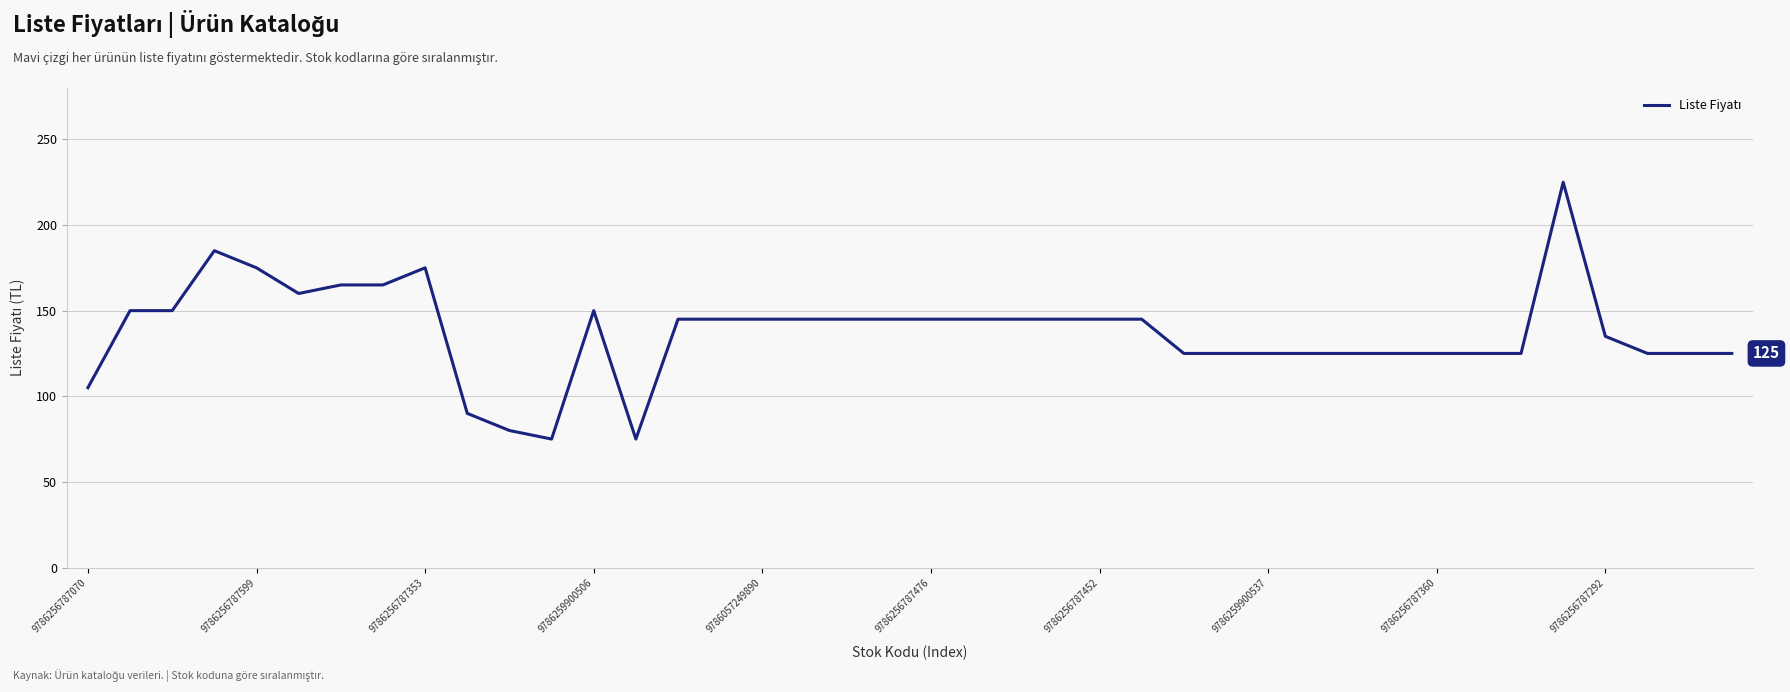

What is the maximum value shown in the chart?

225